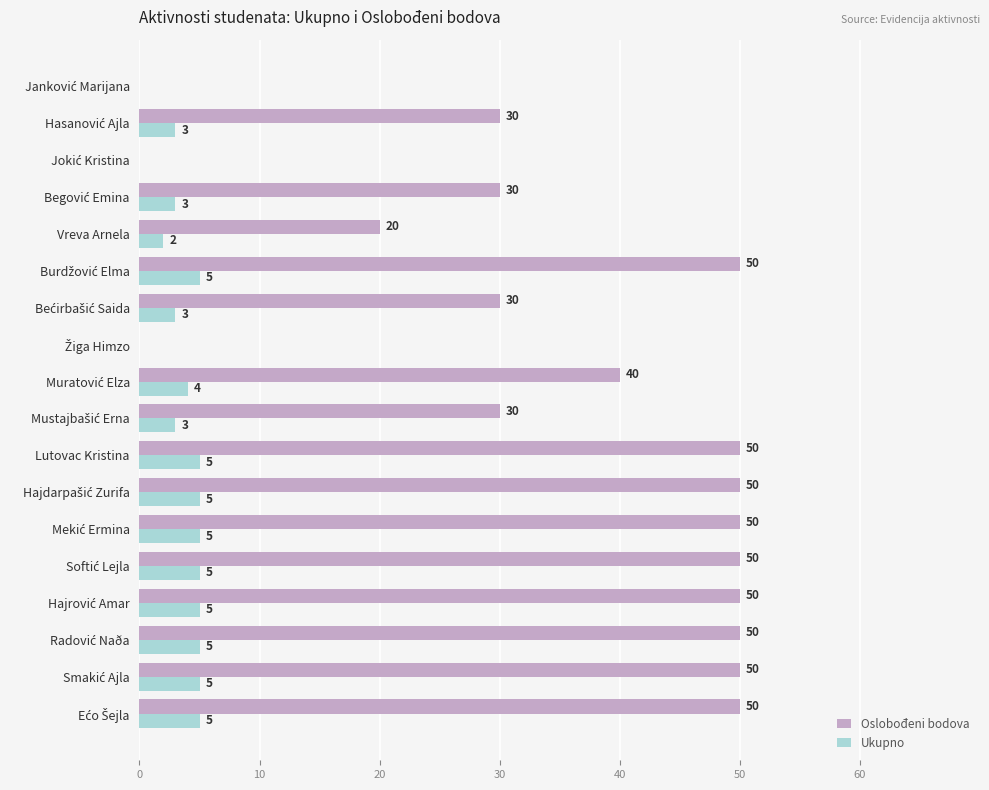

What is the sum of all Ukupno values?

63